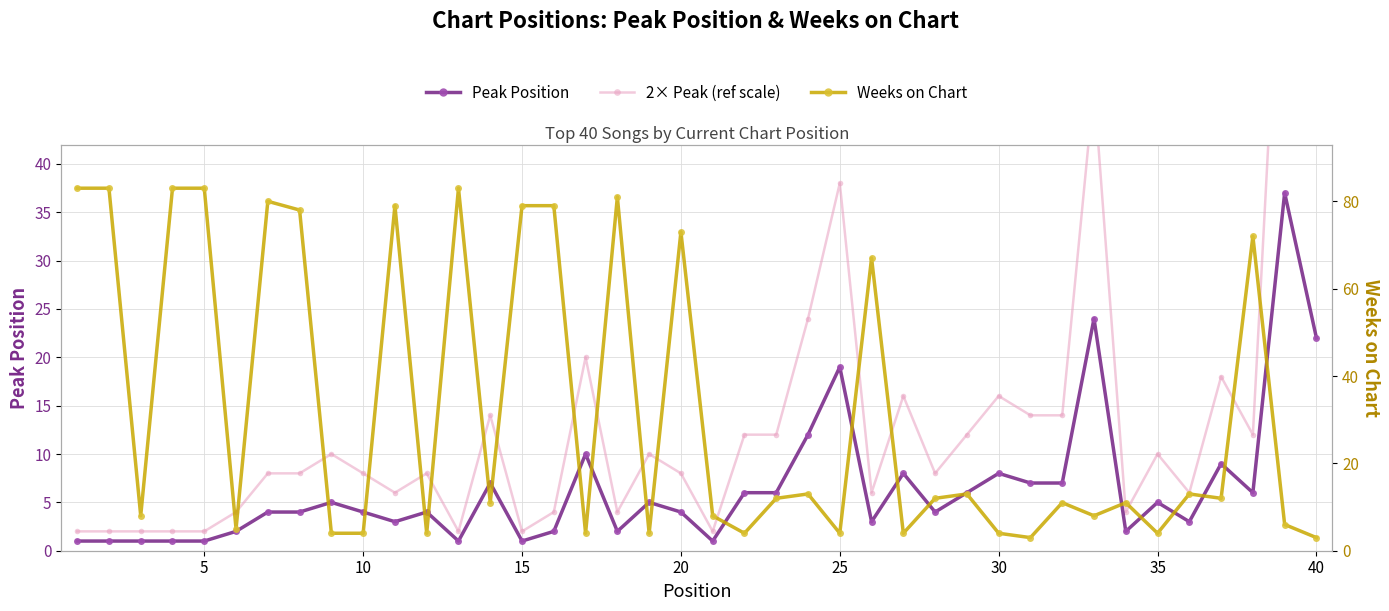

True or false: Peak Position has more than 0 points higher than both neighbors.

True